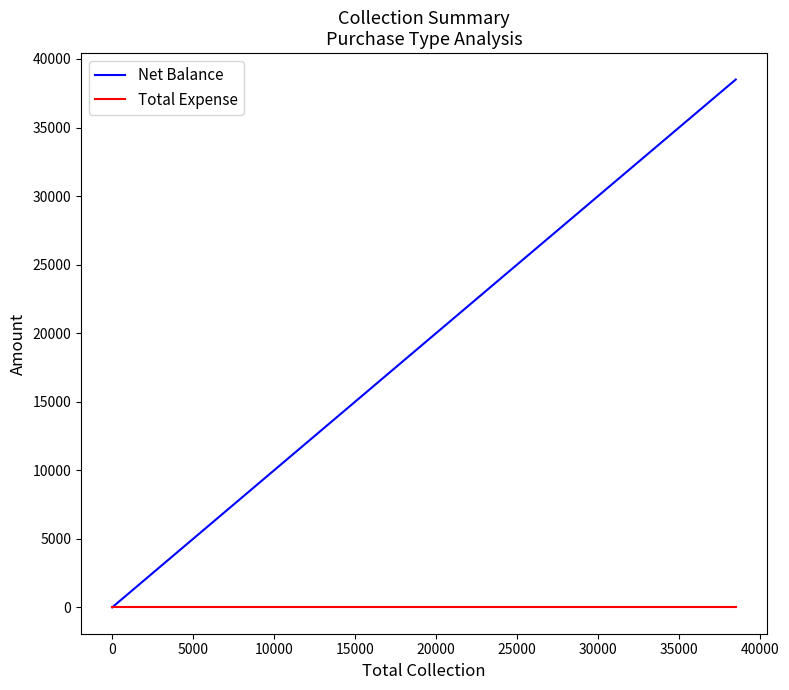

True or false: Total Expense and Net Balance cross at least once.

False